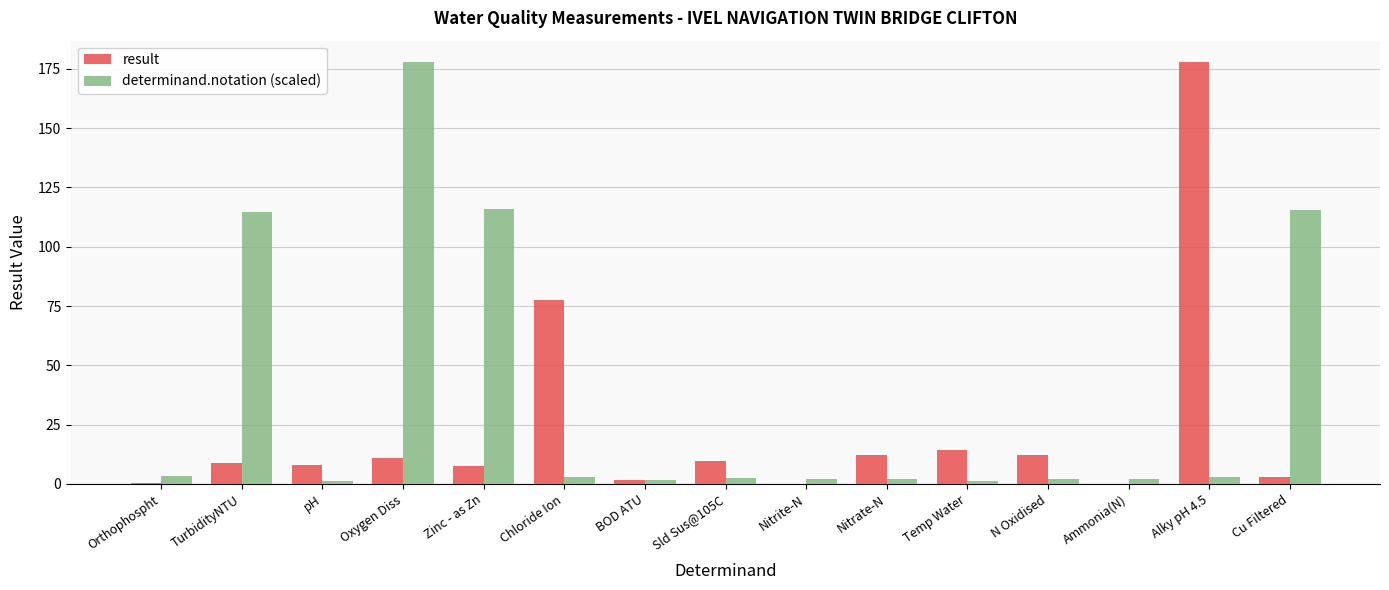

The result series shows 14.3 at Temp Water. True or false?

True